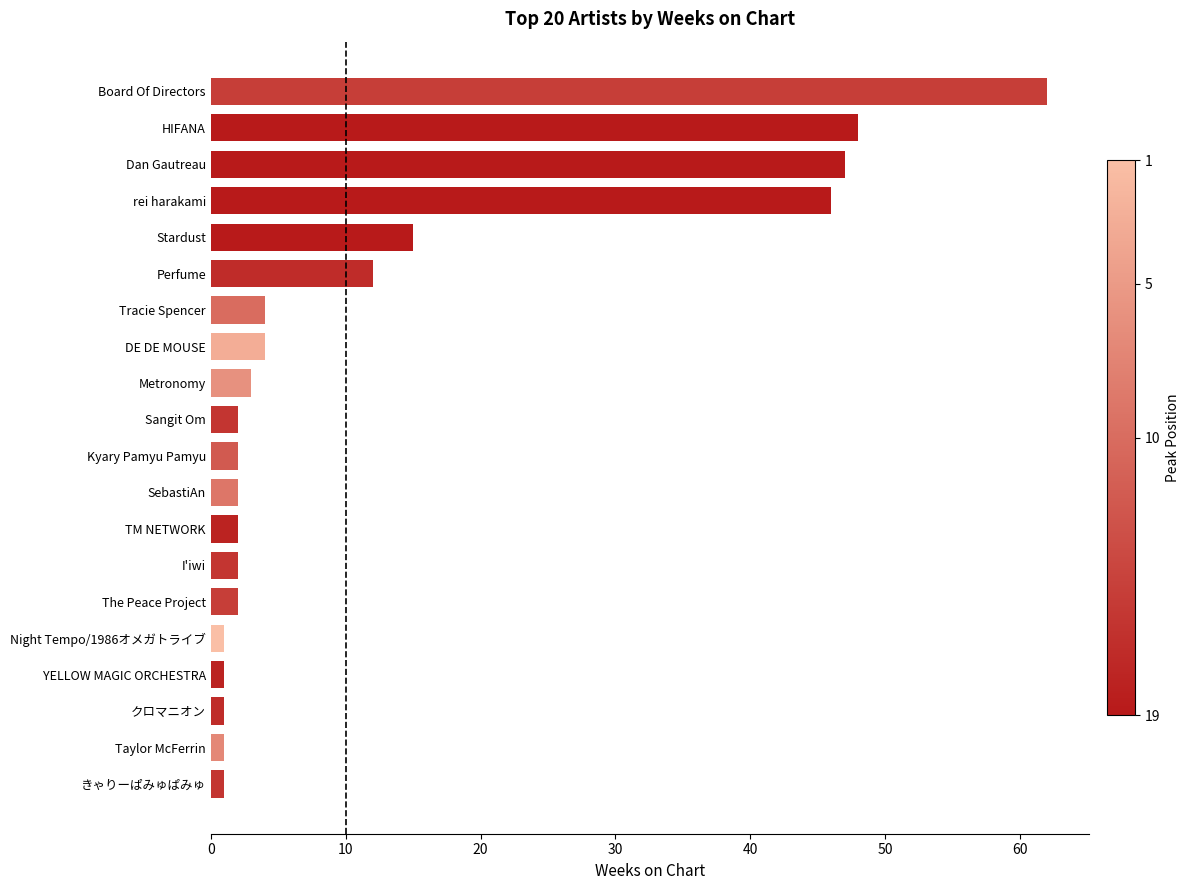

At which category does the chart reach its peak across all series?

Board Of Directors